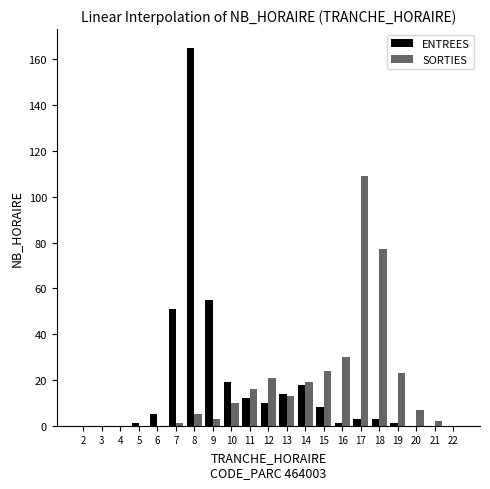

Are the bars horizontal?

No